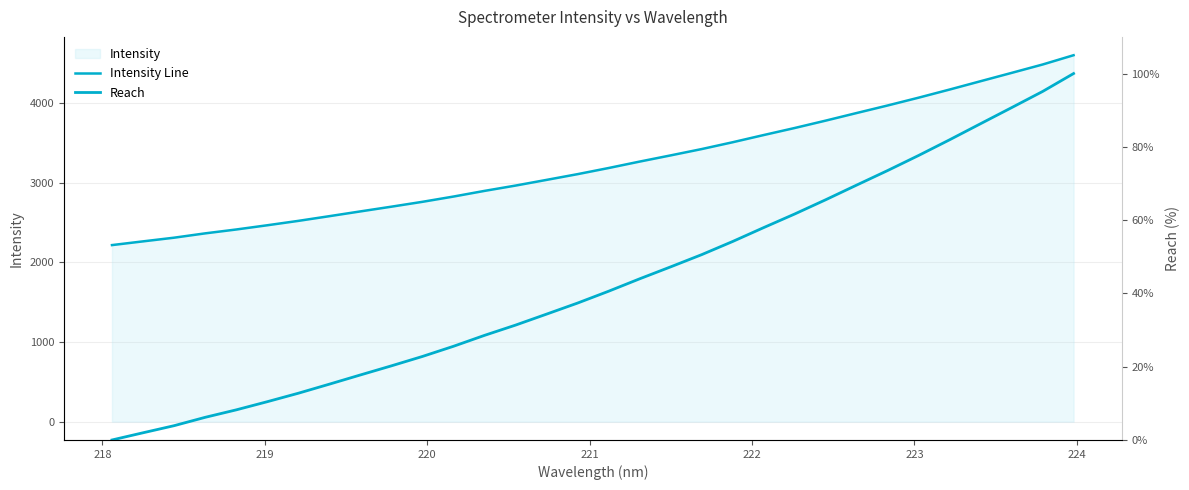

Is it true that Intensity Line equals 634.0 at 217?

False